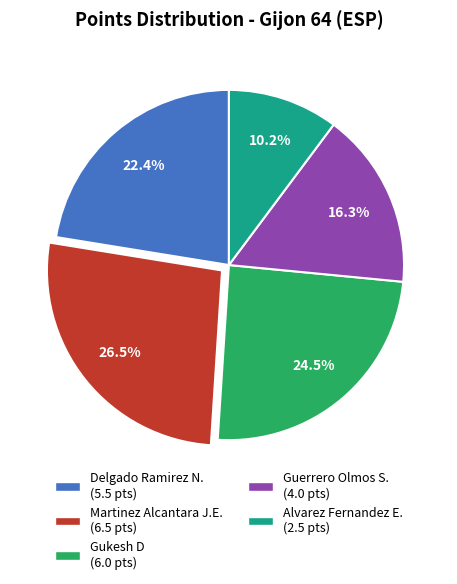

Rank the categories by value from lowest to highest.

Alvarez Fernandez E. (2.5 pts), Guerrero Olmos S. (4.0 pts), Delgado Ramirez N. (5.5 pts), Gukesh D (6.0 pts), Martinez Alcantara J.E. (6.5 pts)